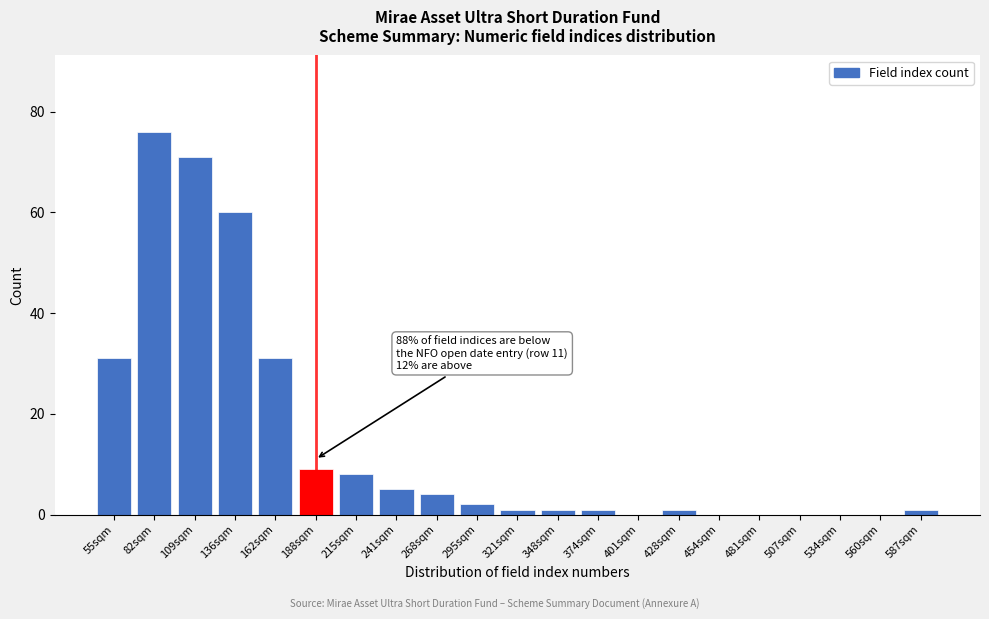

Reading right to left, extract all data points from this chart.

587sqm=1	560sqm=0	534sqm=0	507sqm=0	481sqm=0	454sqm=0	428sqm=1	401sqm=0	374sqm=1	348sqm=1	321sqm=1	295sqm=2	268sqm=4	241sqm=5	215sqm=8	188sqm=9	162sqm=31	136sqm=60	109sqm=71	82sqm=76	55sqm=31